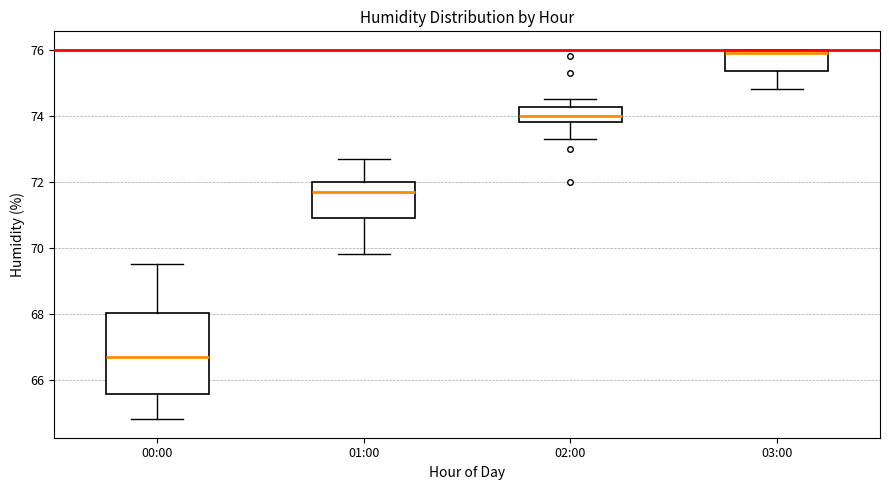

Reading left to right, transcribe this box plot: for each box, give where its median line is, the range the box spans, and where its two whiskers end, as read against the y-axis. The values are not printed on the chart, so give them approximately, as read against the axis.

00:00: median 66.8, box 65.6 to 68.0, whiskers 64.8 to 69.6
01:00: median 71.8, box 71.0 to 72.0, whiskers 69.8 to 72.8
02:00: median 74.0, box 73.8 to 74.2, whiskers 73.4 to 74.6
03:00: median 76.0 (just below the box's upper edge), box 75.4 to 76.0, whiskers 74.8 to 76.0